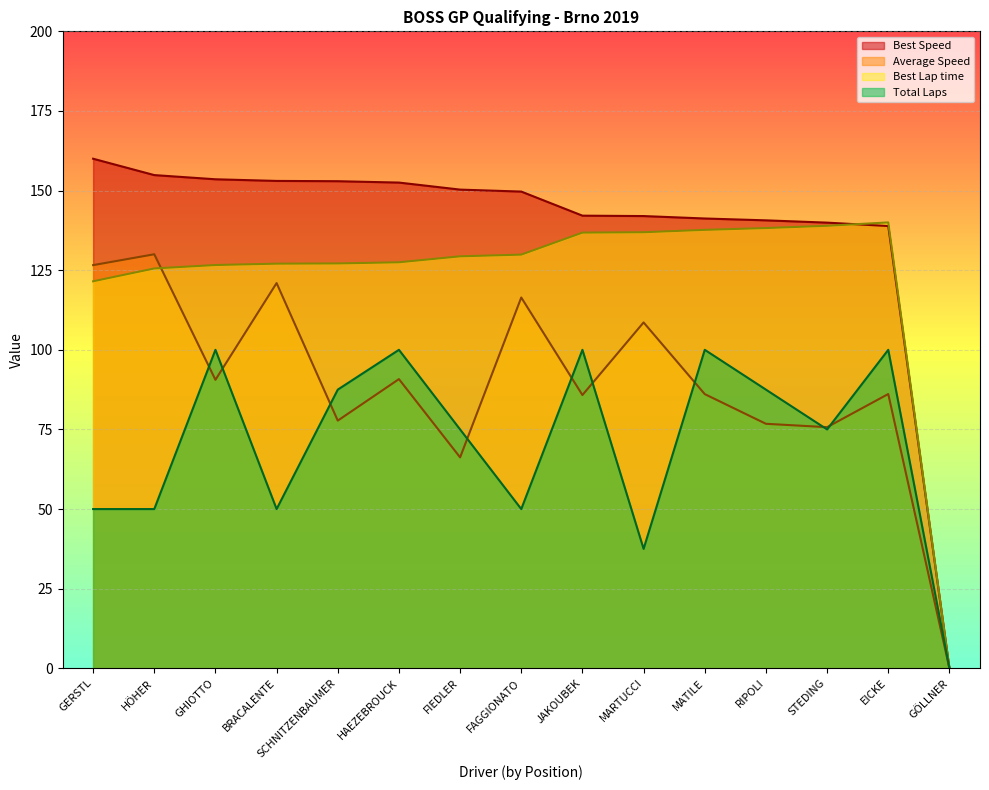

At which category does Average Speed reach its first local valley?

GHIOTTO